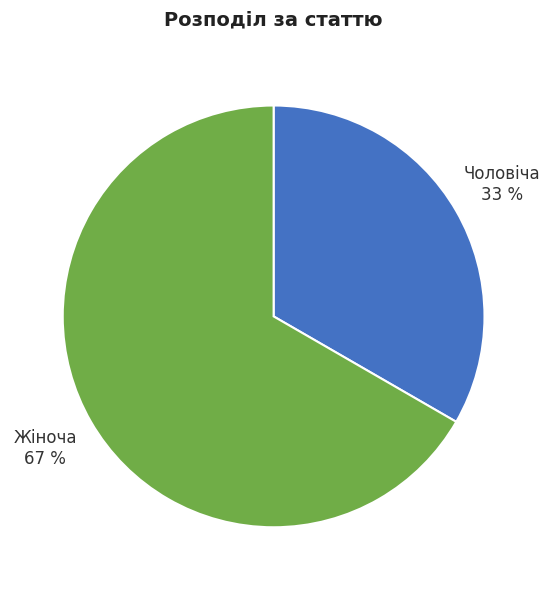

Rank the categories by value from highest to lowest.

Жіноча, Чоловіча